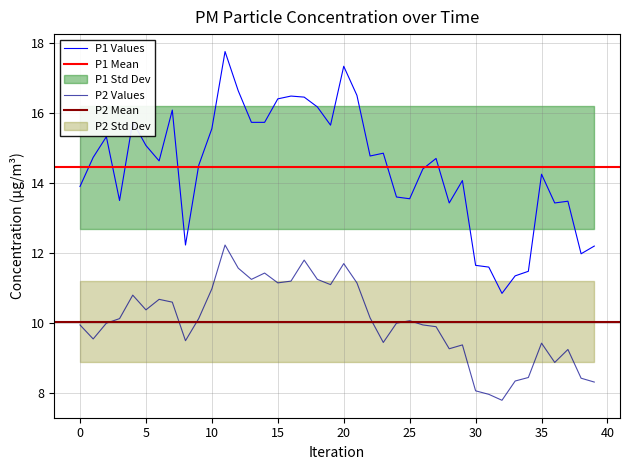

What is the maximum value for P2 Values?

12.2